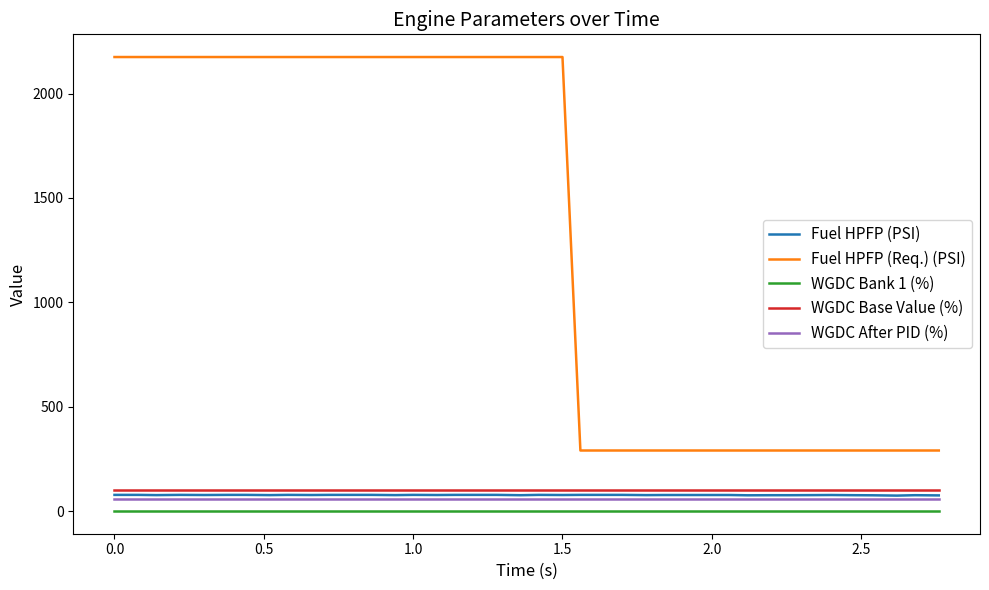

What are all the series names shown in the legend?

Fuel HPFP (PSI), Fuel HPFP (Req.) (PSI), WGDC Bank 1 (%), WGDC Base Value (%), WGDC After PID (%)